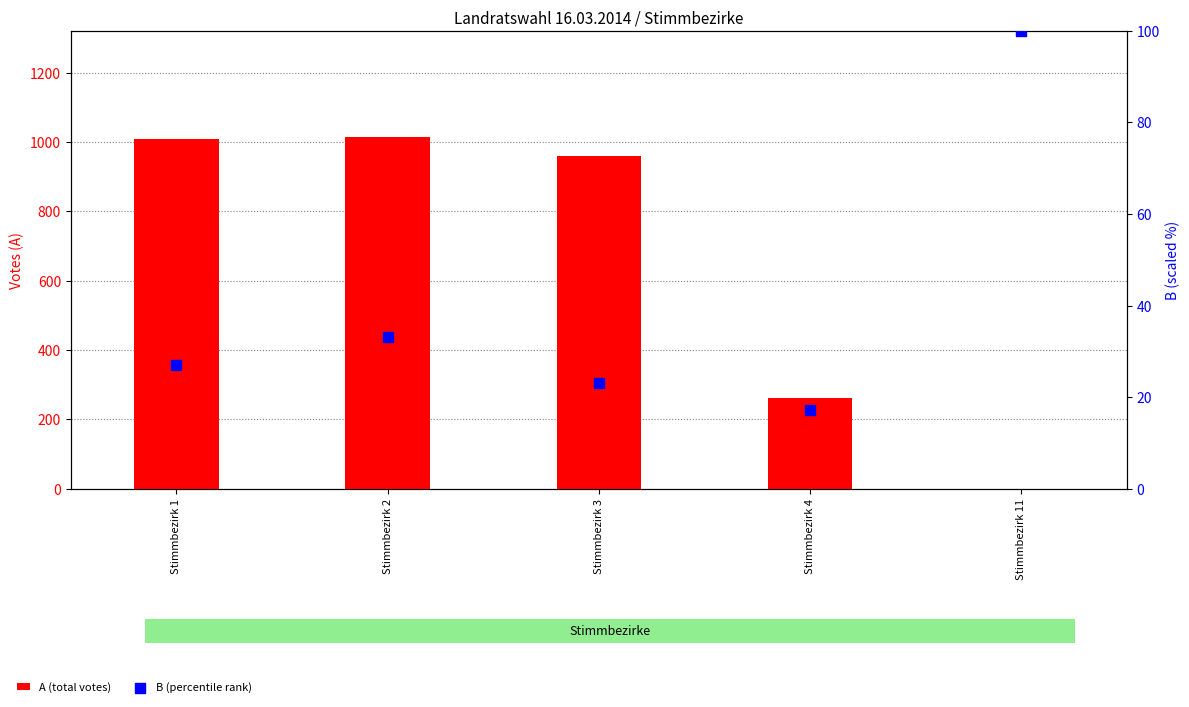

Which series contains the highest Y value?

A (total votes)